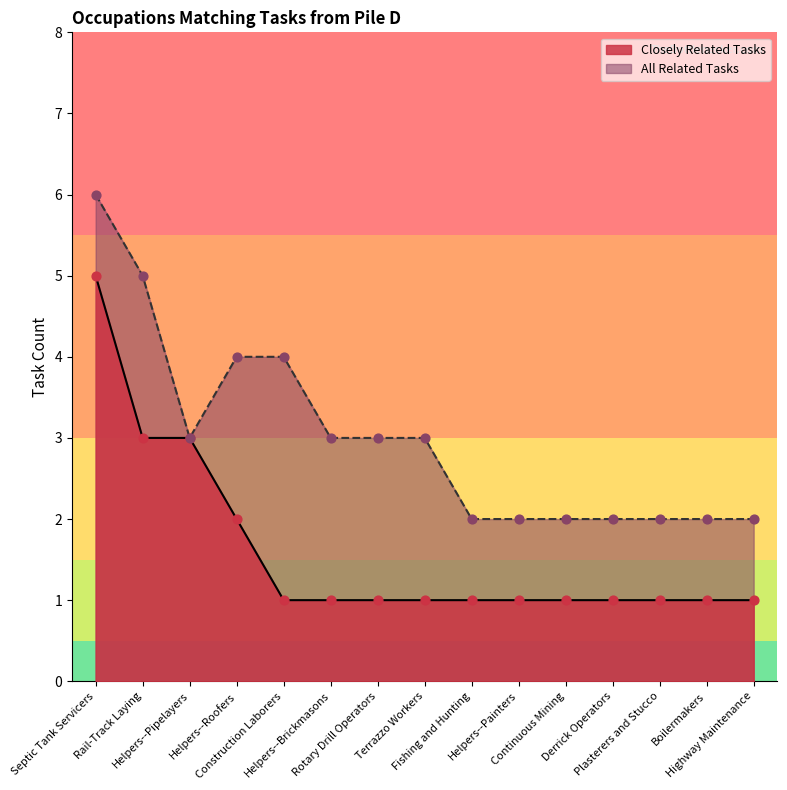

Which series contains the lowest Y value?

Closely Related Tasks